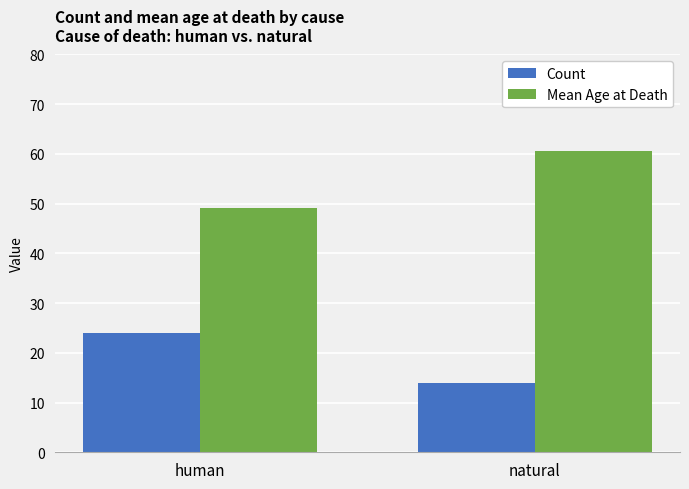

What is the difference between the maximum and minimum values in the Mean Age at Death series?

11.3